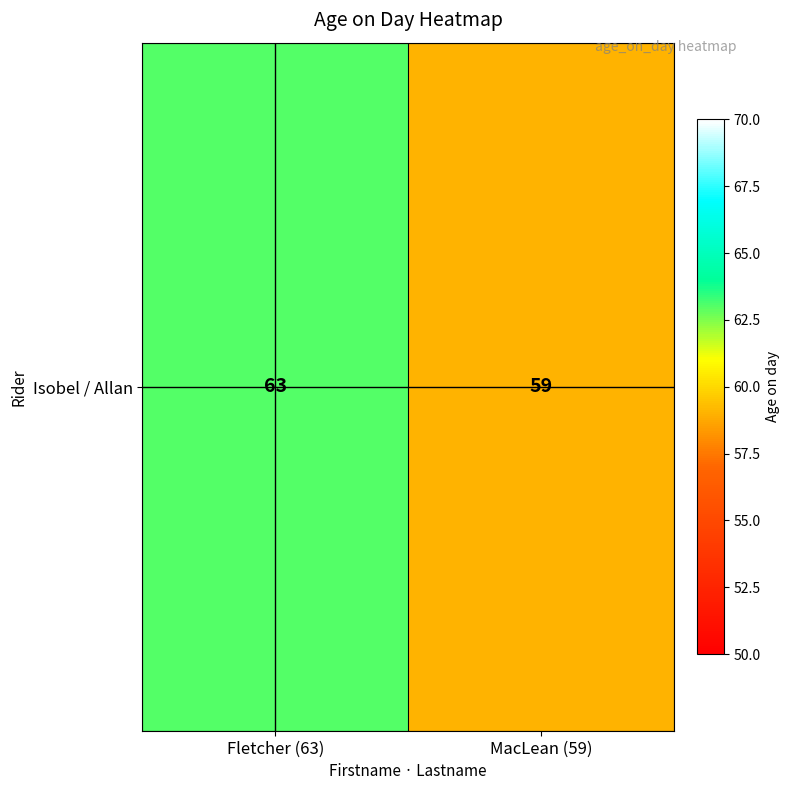

What is the ratio of the value at MacLean (59) to the value at Fletcher (63)?

0.9